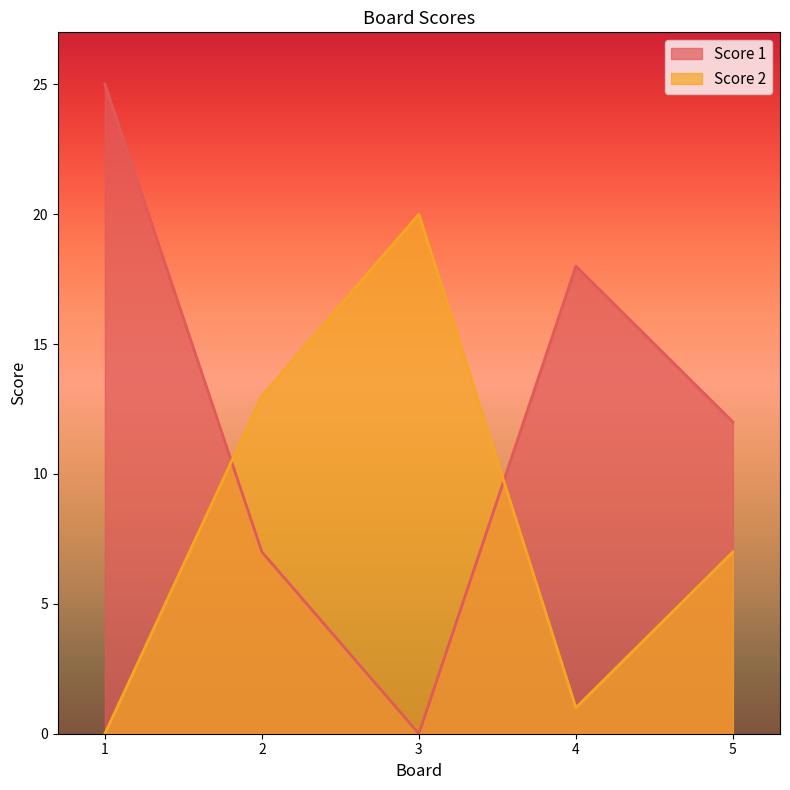

Rank the series at 1 from highest to lowest value.

Score 1, Score 2